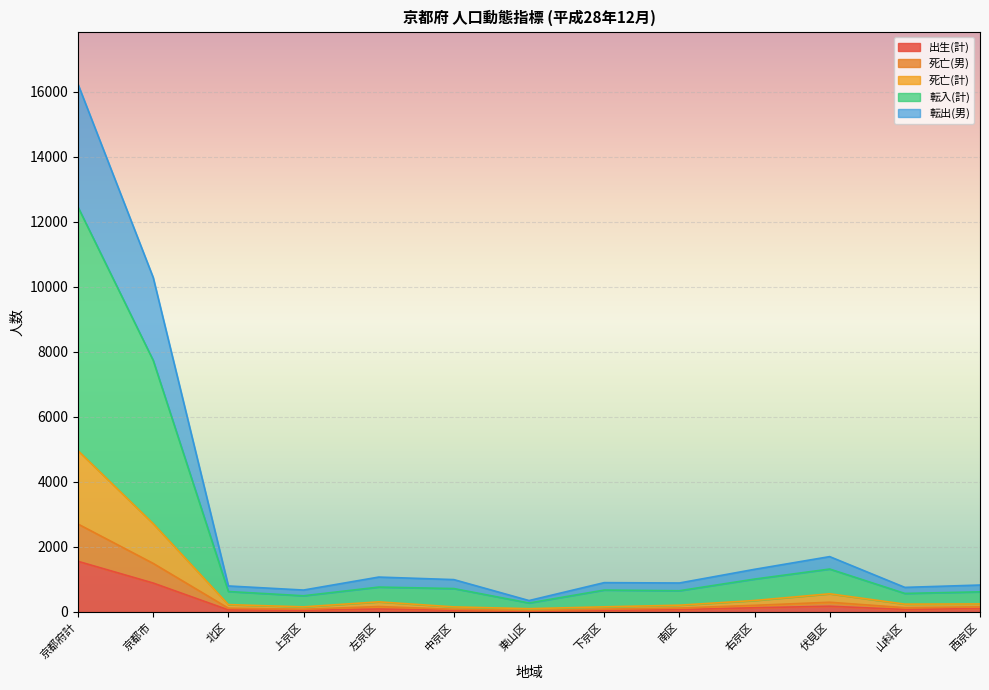

At how many categories does at least one series exceed 3757?

2